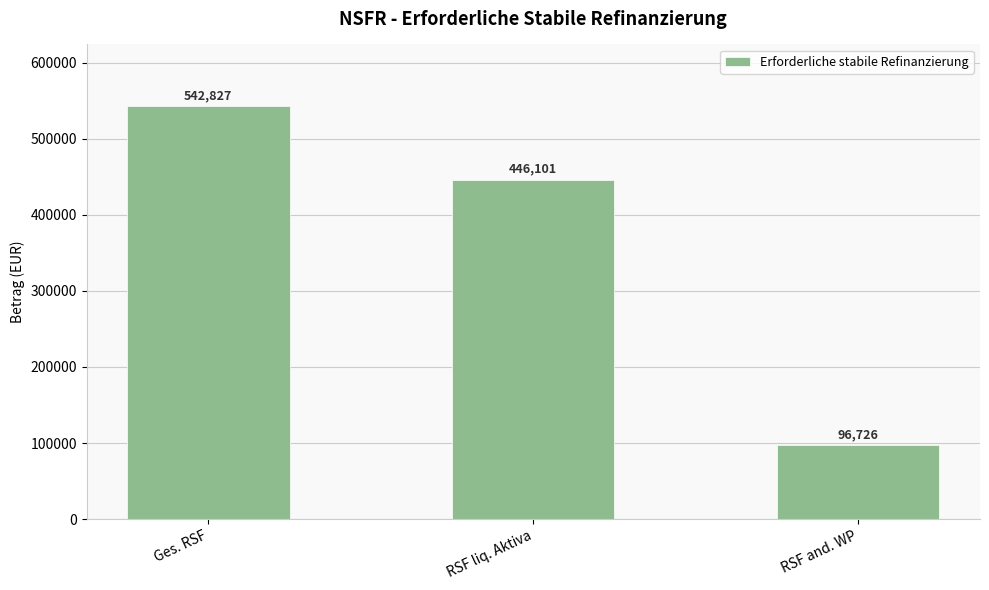

How many values are below 446101?

1